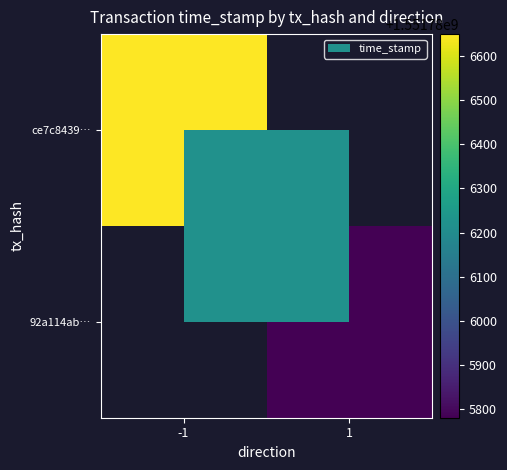

How many distinct data groups are displayed?

2